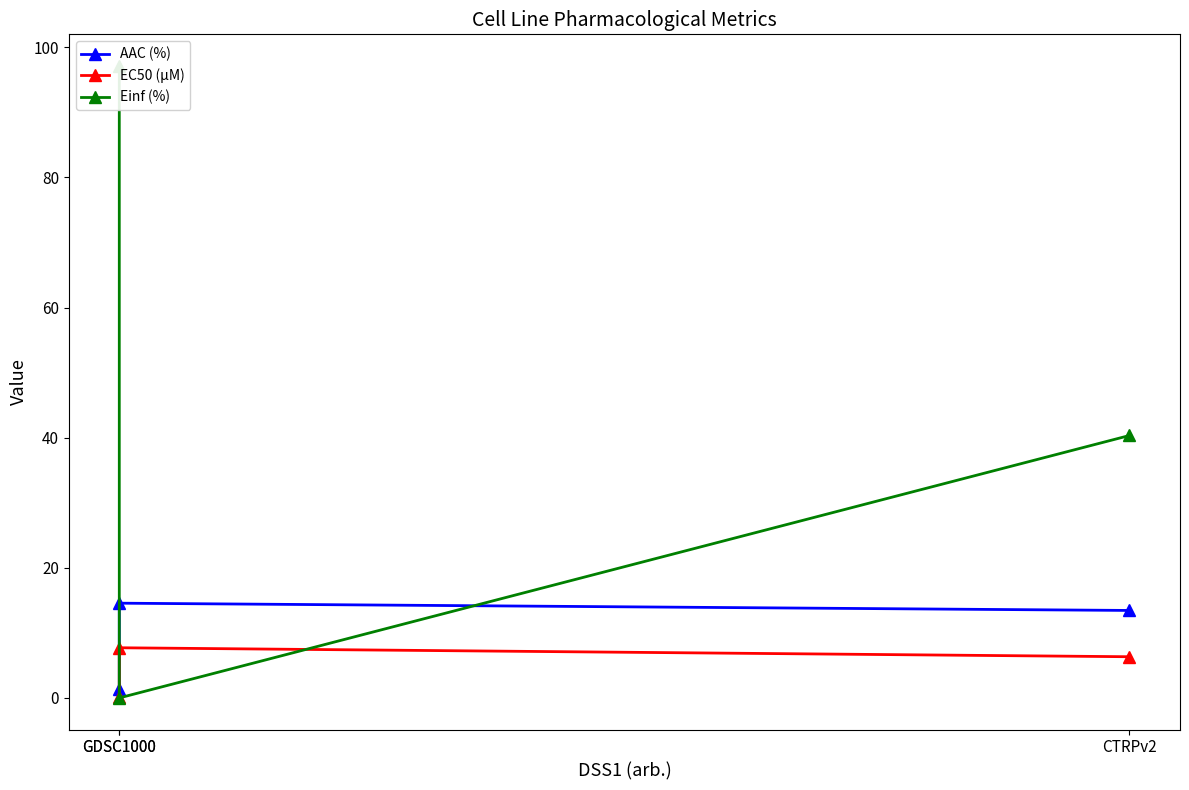

At CTRPv2, list the series in order from smallest to largest.

EC50 (µM), AAC (%), Einf (%)